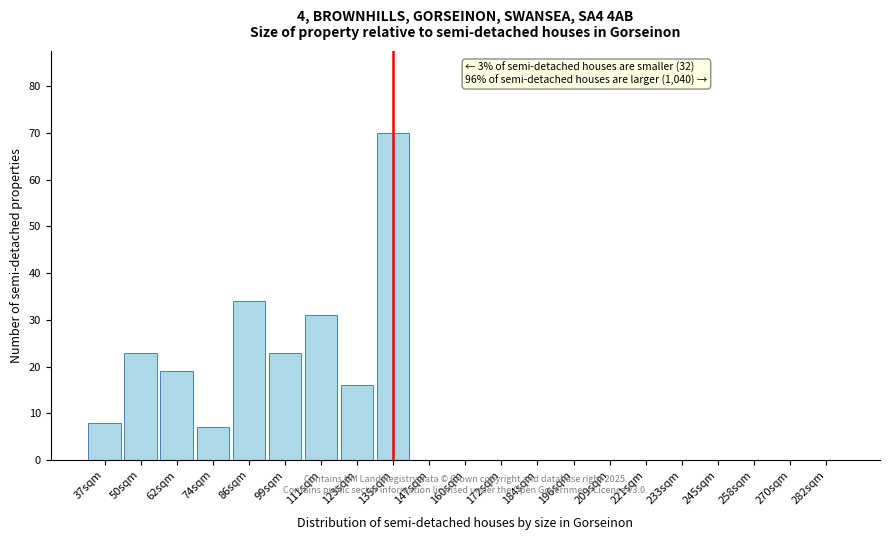

Reading left to right, extract all data points from this chart.

37sqm=8	50sqm=23	62sqm=19	74sqm=7	86sqm=34	99sqm=23	111sqm=31	123sqm=16	135sqm=70	147sqm=0	160sqm=0	172sqm=0	184sqm=0	196sqm=0	209sqm=0	221sqm=0	233sqm=0	245sqm=0	258sqm=0	270sqm=0	282sqm=0